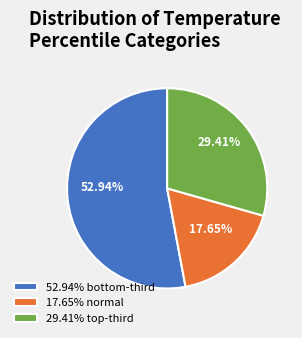

Which slice is the smallest?

17.65% normal